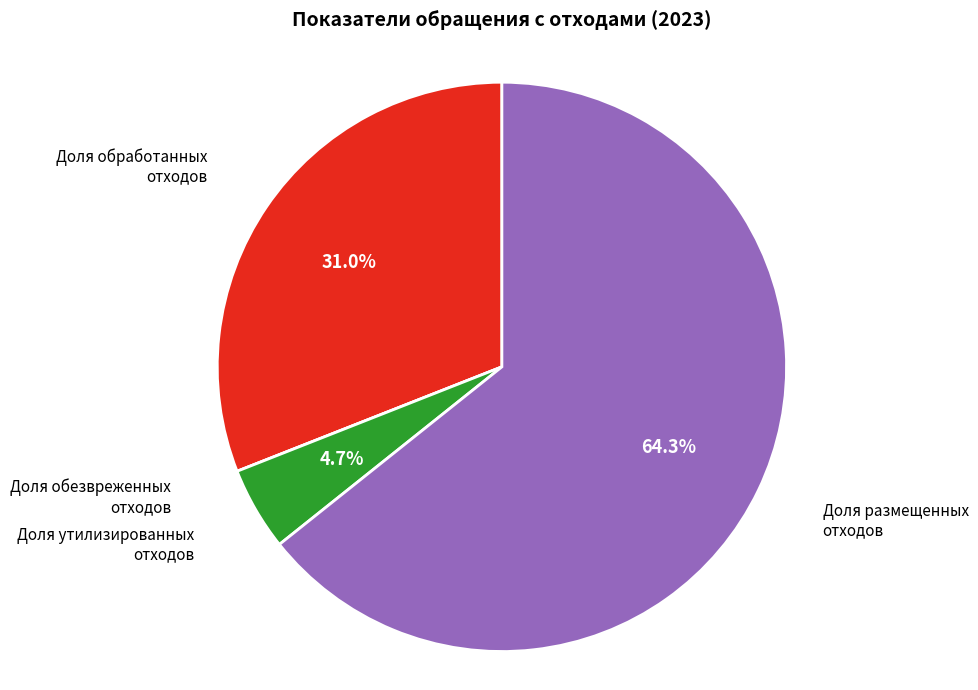

Does any single category account for the majority?

Yes